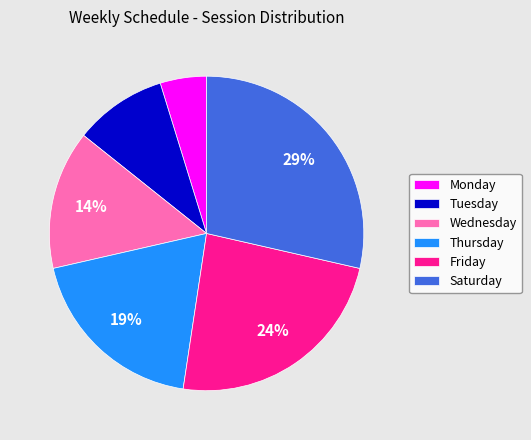

Which has a higher value, Saturday or Friday?

Saturday